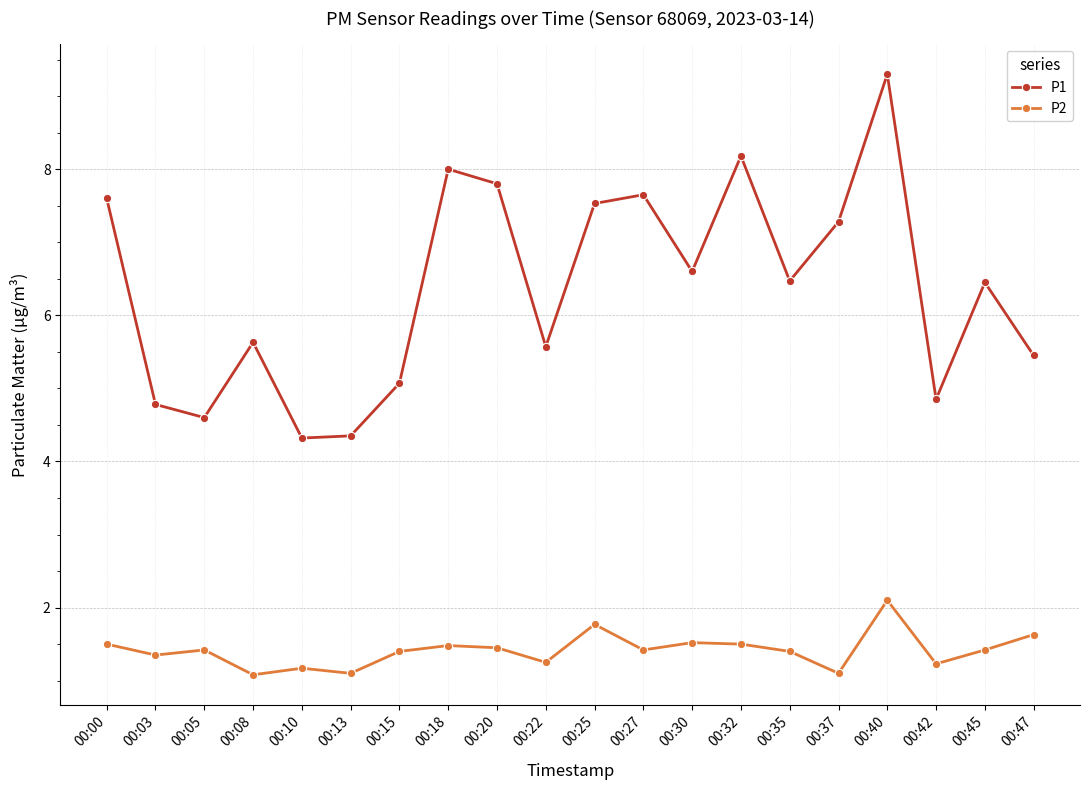

What are all the series names shown in the legend?

P1, P2